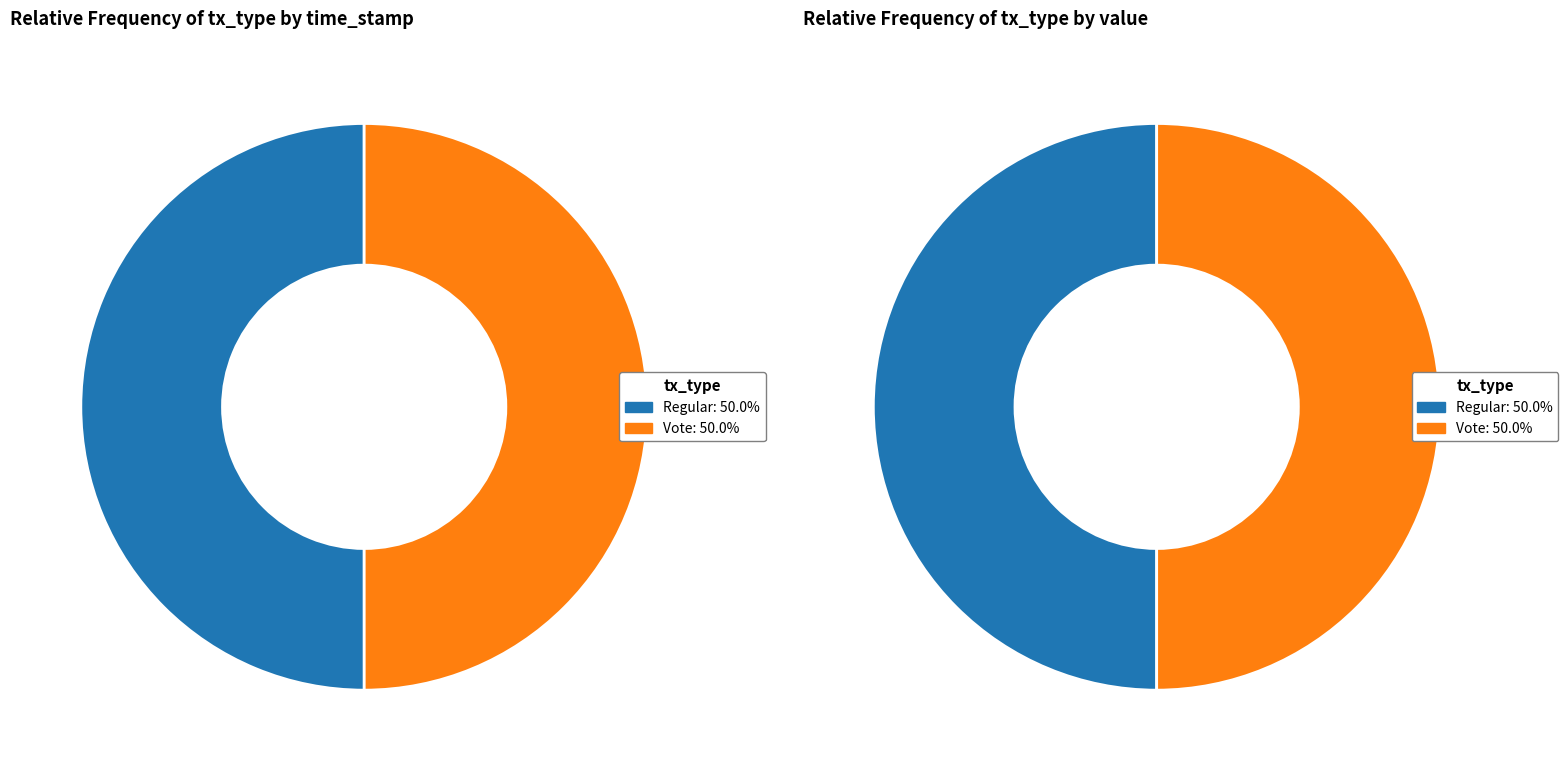

Is the sum of Vote and Regular greater than half?

Yes